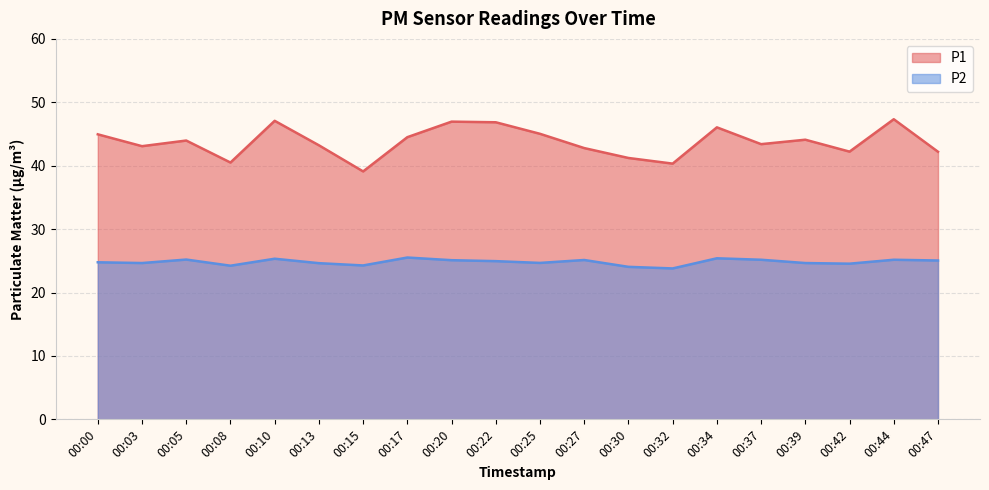

At which category does P2 reach its first local valley?

00:03